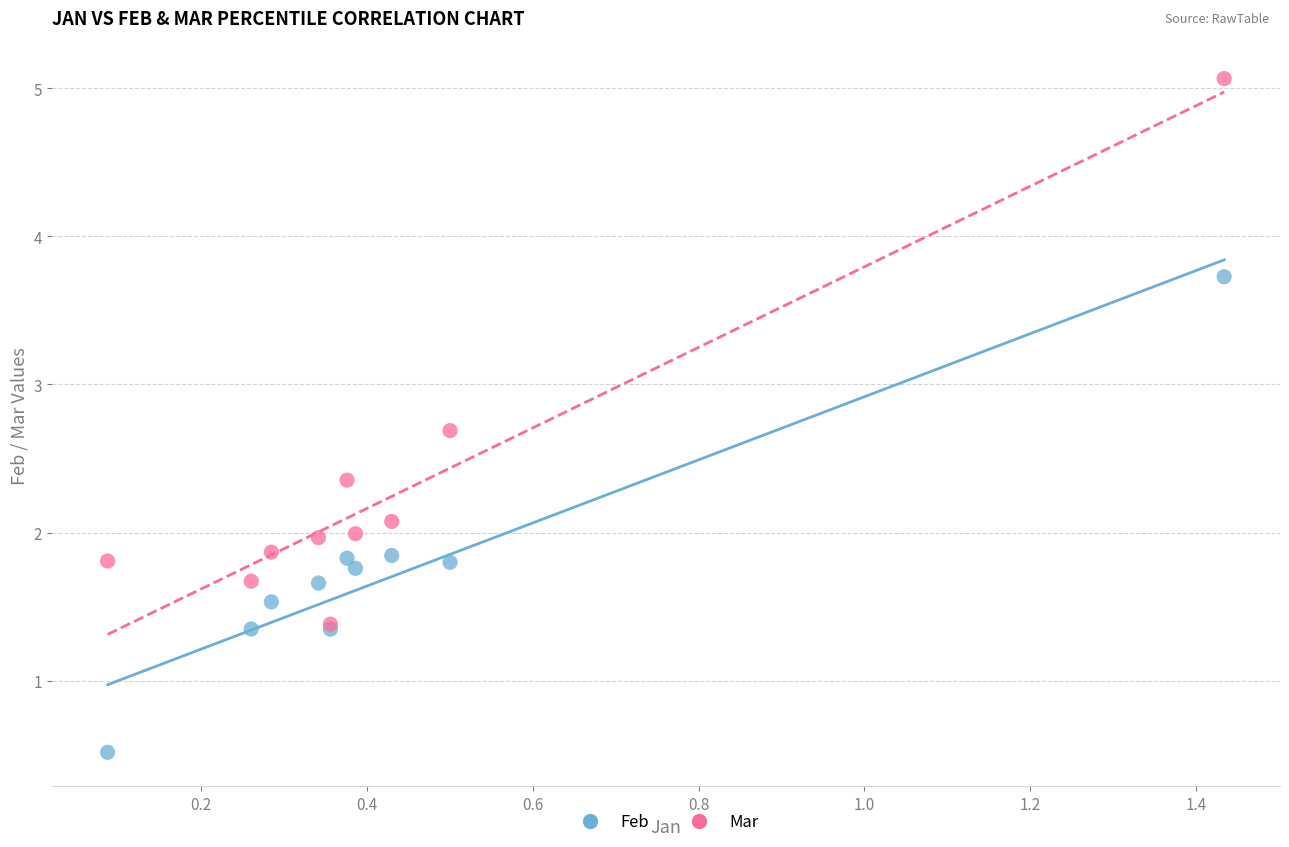

In the Mar series, what Y value is closest to 3?

2.7